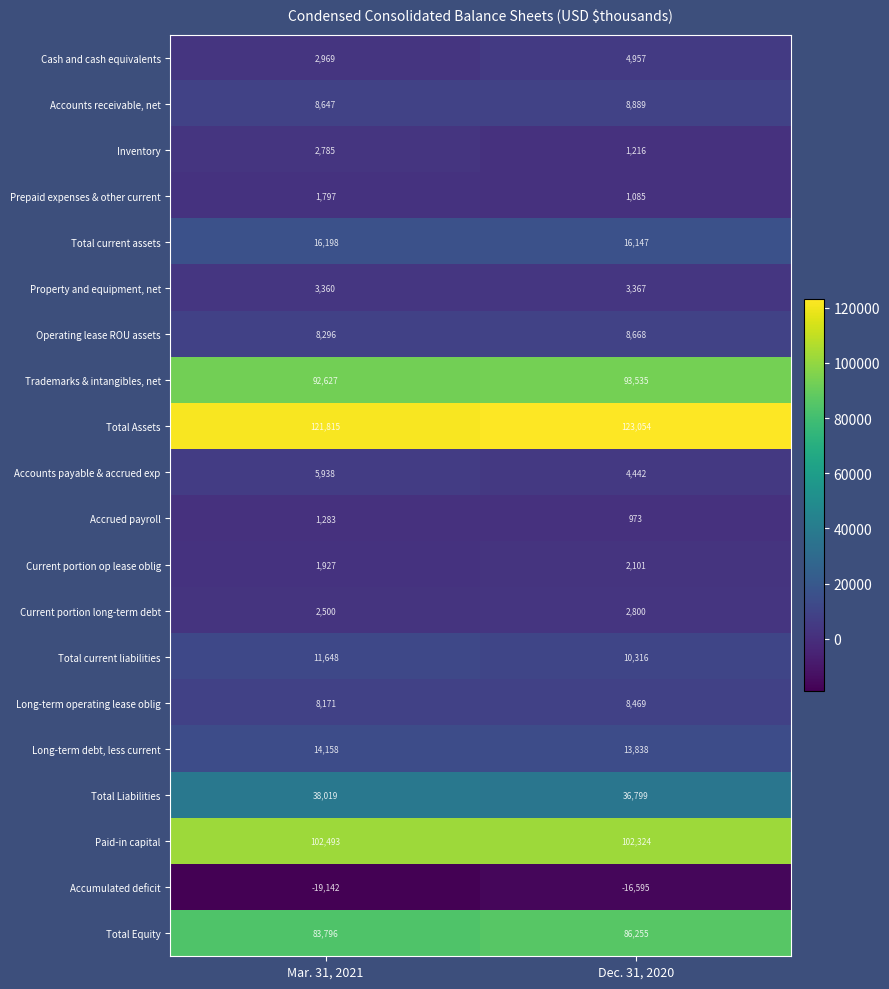

At Mar. 31, 2021, list the series in order from largest to smallest.

Total Assets, Paid-in capital, Trademarks & intangibles, net, Total Equity, Total Liabilities, Total current assets, Long-term debt, less current, Total current liabilities, Accounts receivable, net, Operating lease ROU assets, Long-term operating lease oblig, Accounts payable & accrued exp, Property and equipment, net, Cash and cash equivalents, Inventory, Current portion long-term debt, Current portion op lease oblig, Prepaid expenses & other current, Accrued payroll, Accumulated deficit